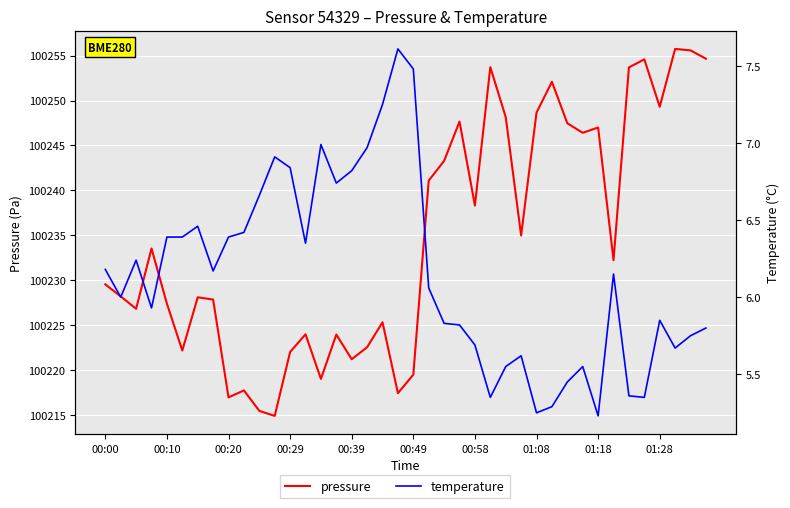

What position from the right is 17?

23